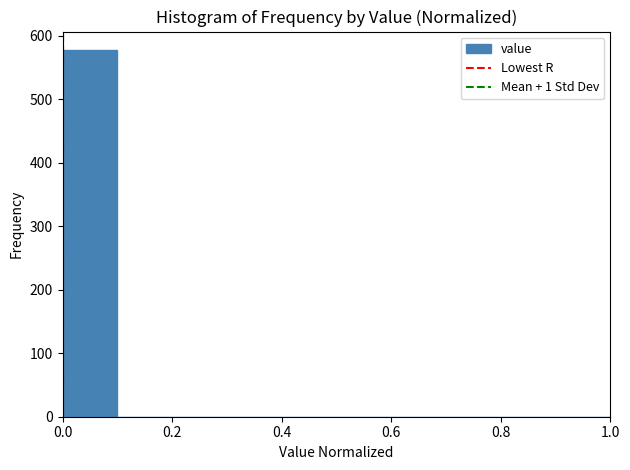

Which range on the x-axis has the tallest bar?

0.0 to 0.1